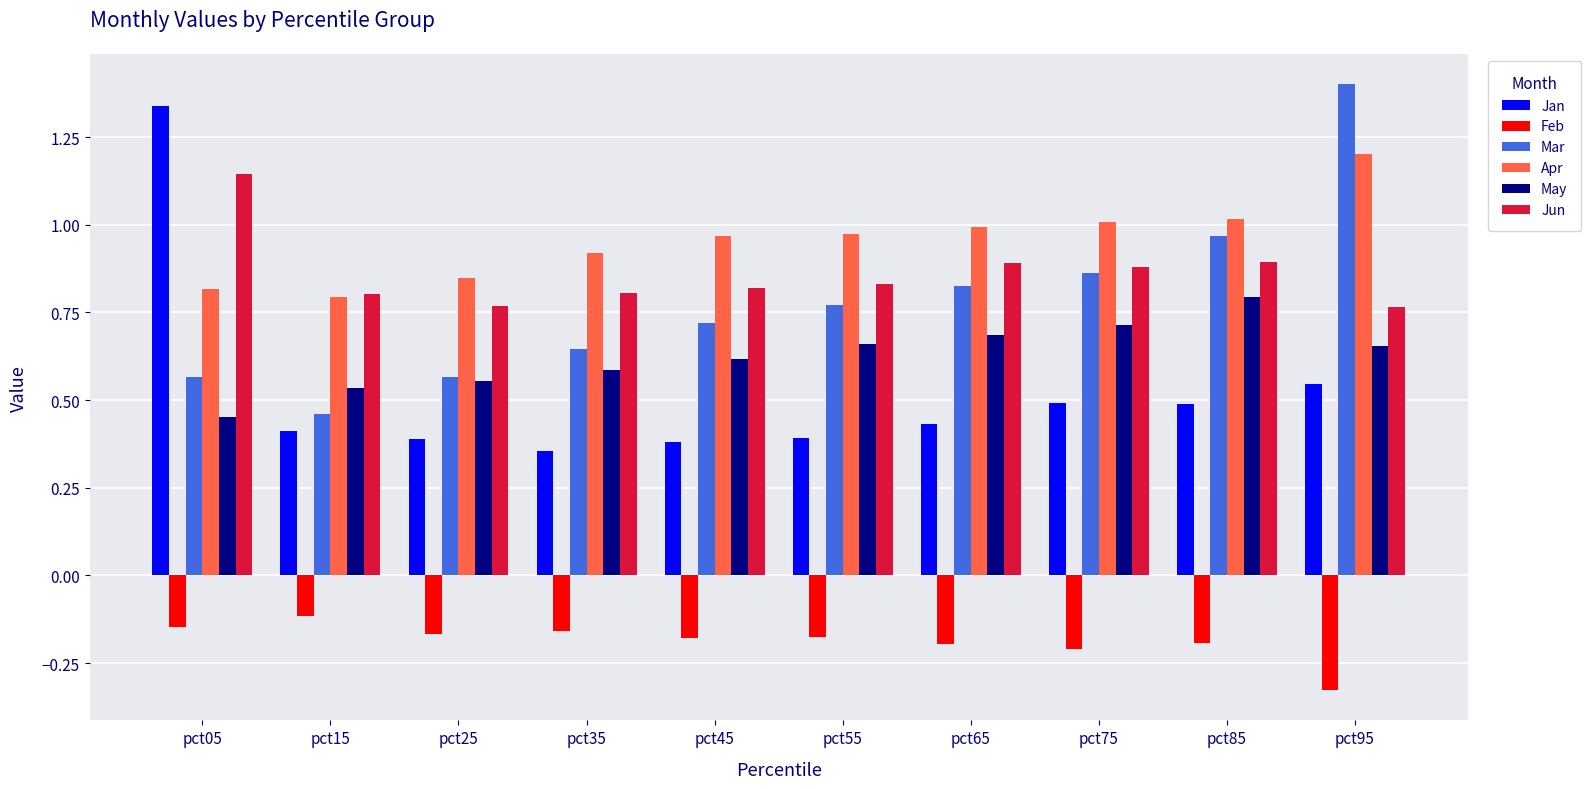

Is the value of Apr at pct85 greater than the value of Jan at pct55?

Yes